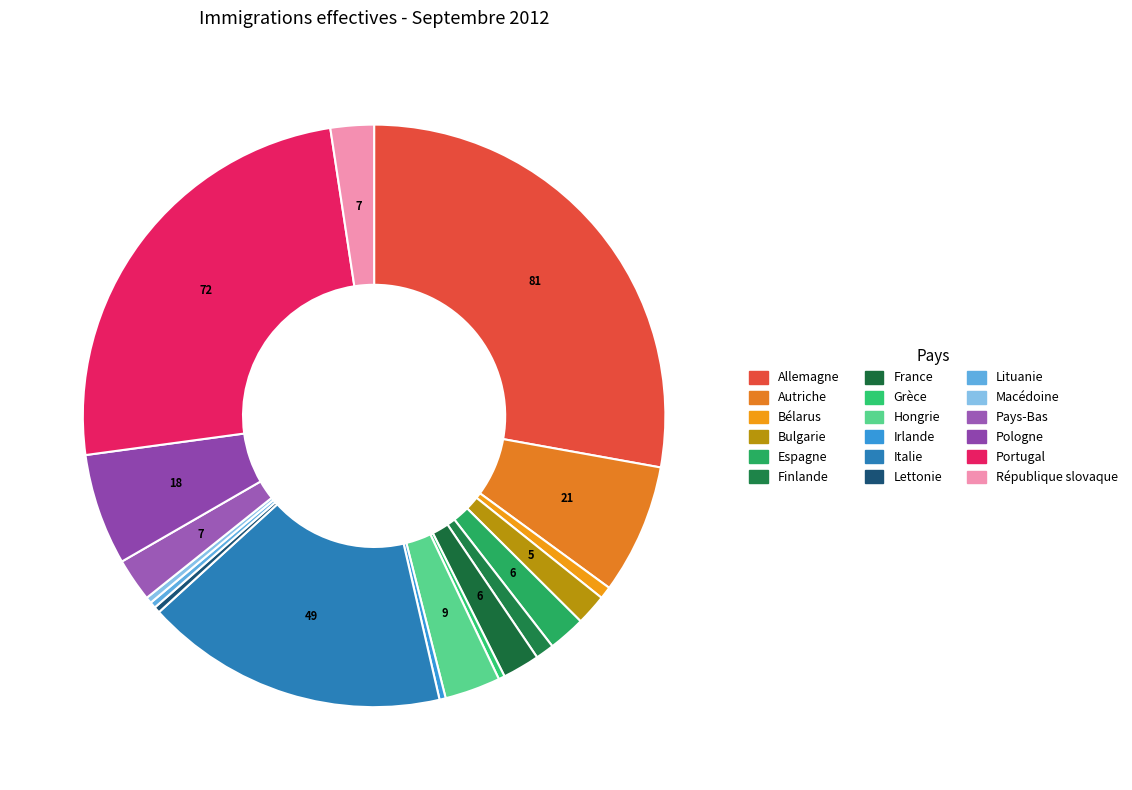

How many segments does this pie chart have?

18